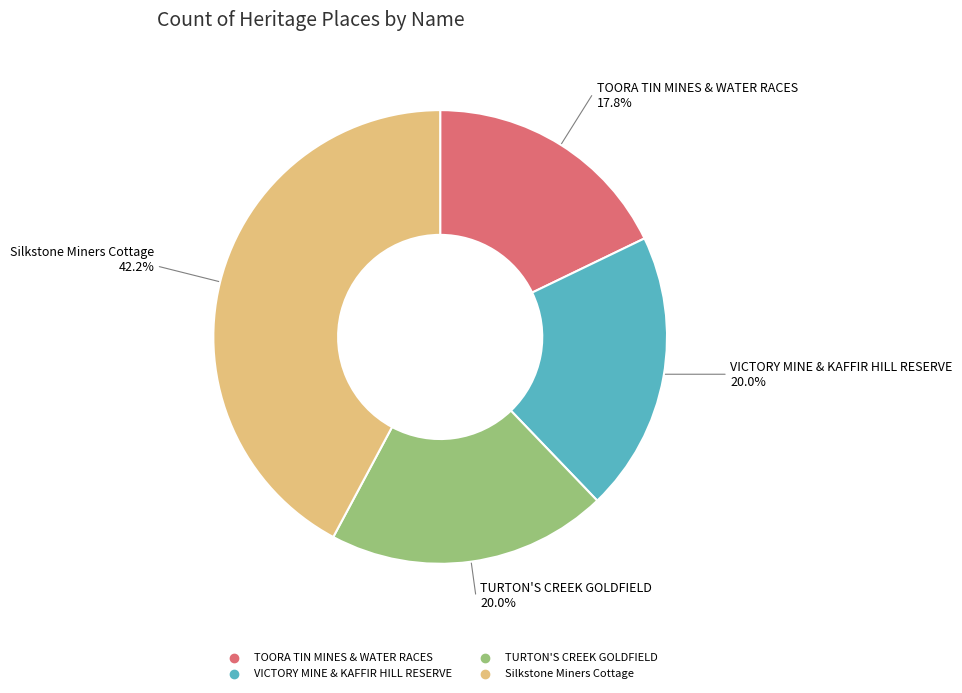

To the nearest percent, what is the average slice percentage?

25%